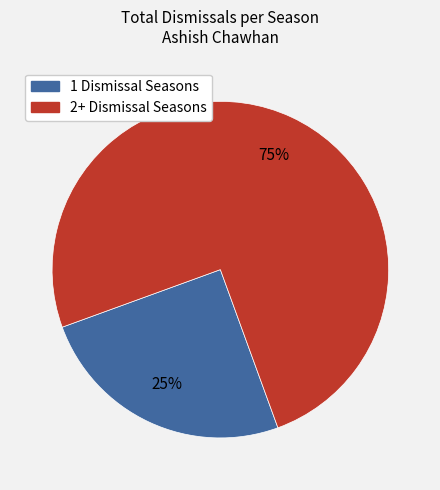

To the nearest percent, what is the difference between the largest and smallest slice percentages?

50%